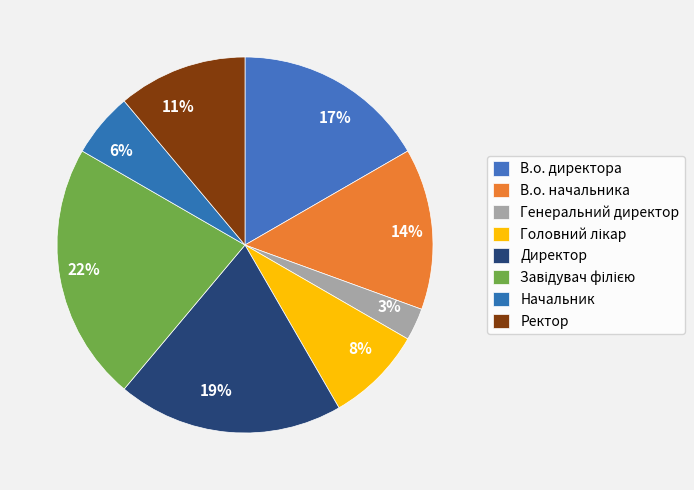

Combined, do 17% and 11% account for over 50%?

No